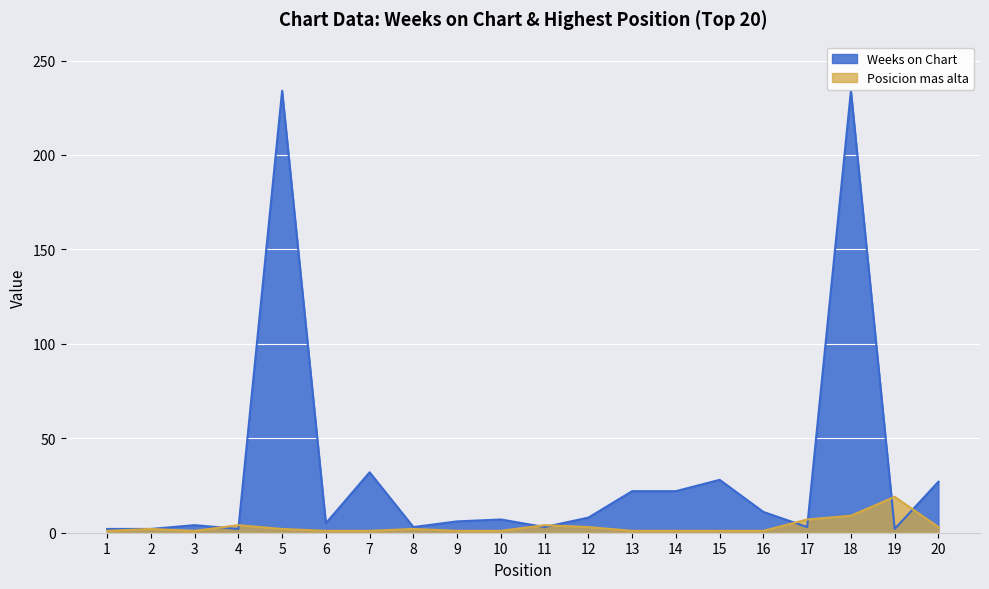

In Posicion mas alta, how many points are lower than both neighbors (excluding endpoints)?

1